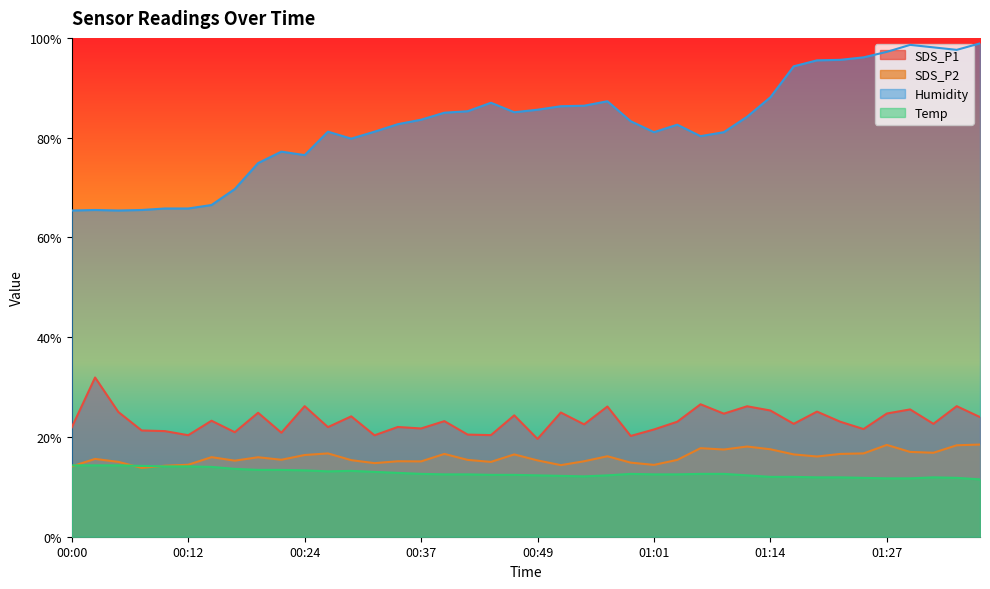

True or false: SDS_P1 has a value of 23.2 at 00:39.

True